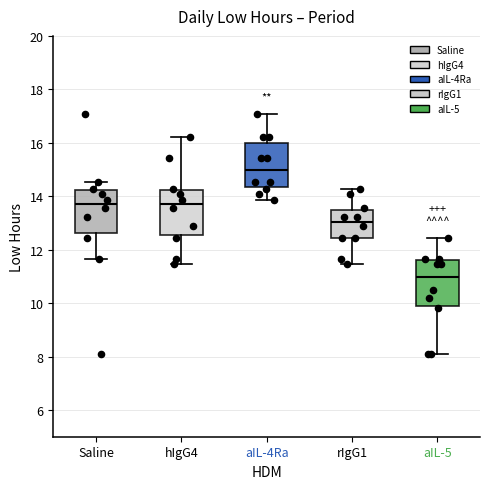

Where does the lower whisker of the box for Saline end on the y-axis? The values are not printed on the chart, so give them approximately, as read against the axis.

11.6